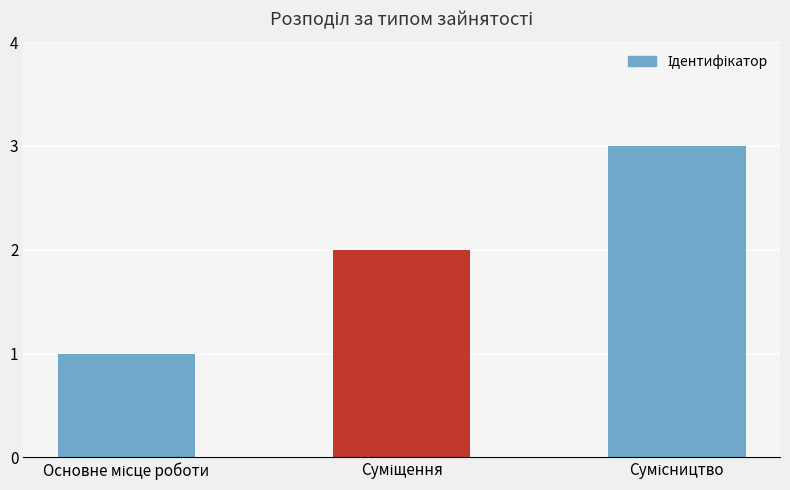

How many bars are there in total?

3